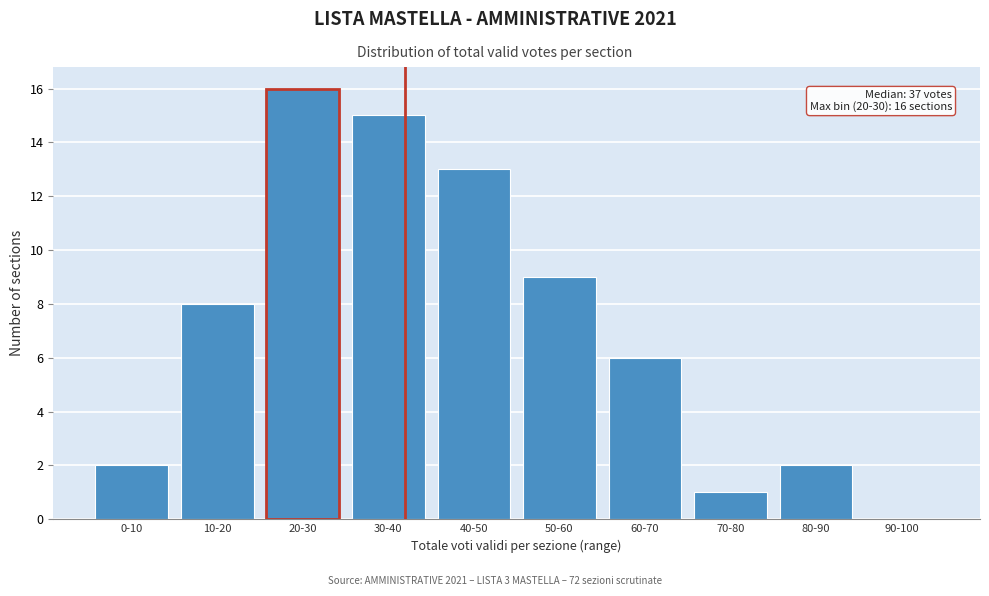

Reading left to right, what are all the values shown in this chart?

0-10=2	10-20=8	20-30=16	30-40=15	40-50=13	50-60=9	60-70=6	70-80=1	80-90=2	90-100=0